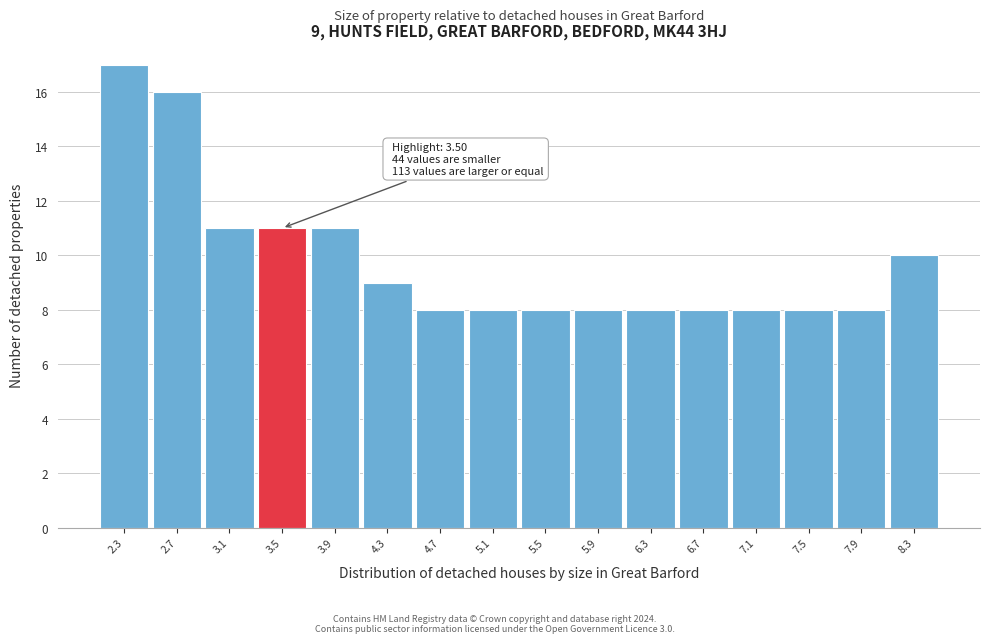

Reading left to right, list all the values displayed in this chart.

2.3=17	2.7=16	3.1=11	3.5=11	3.9=11	4.3=9	4.7=8	5.1=8	5.5=8	5.9=8	6.3=8	6.7=8	7.1=8	7.5=8	7.9=8	8.3=10